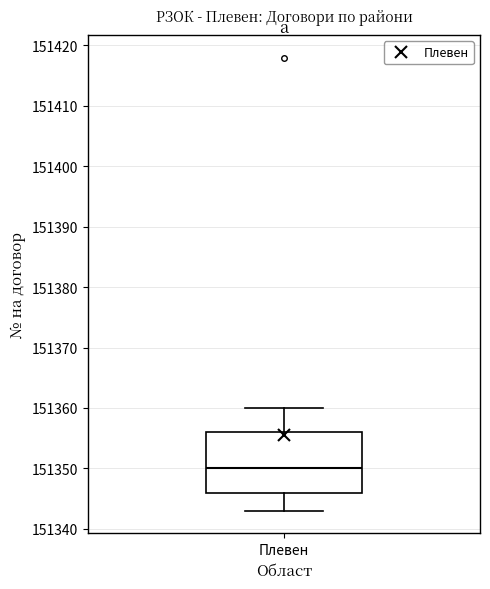

Read this box plot against the y-axis: the position of the median line, the range covered by the box, and the ends of both whiskers. The values are not printed on the chart, so give them approximately, as read against the axis.

median 151350, box 151346 to 151356, whiskers 151343 to 151360